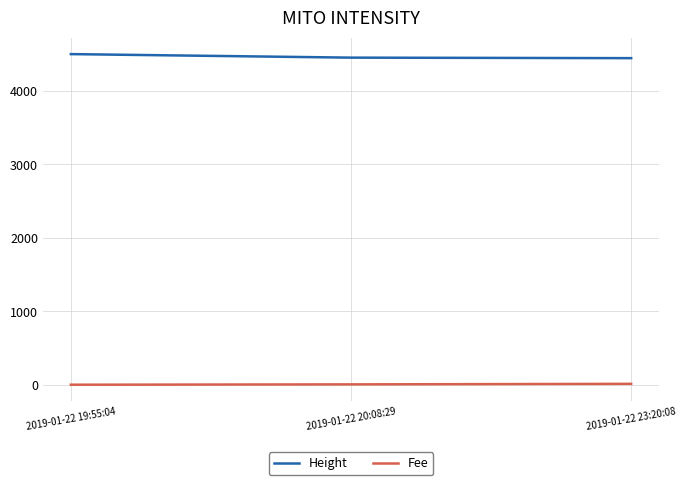

What is the highest value of the Height series?

4503.0